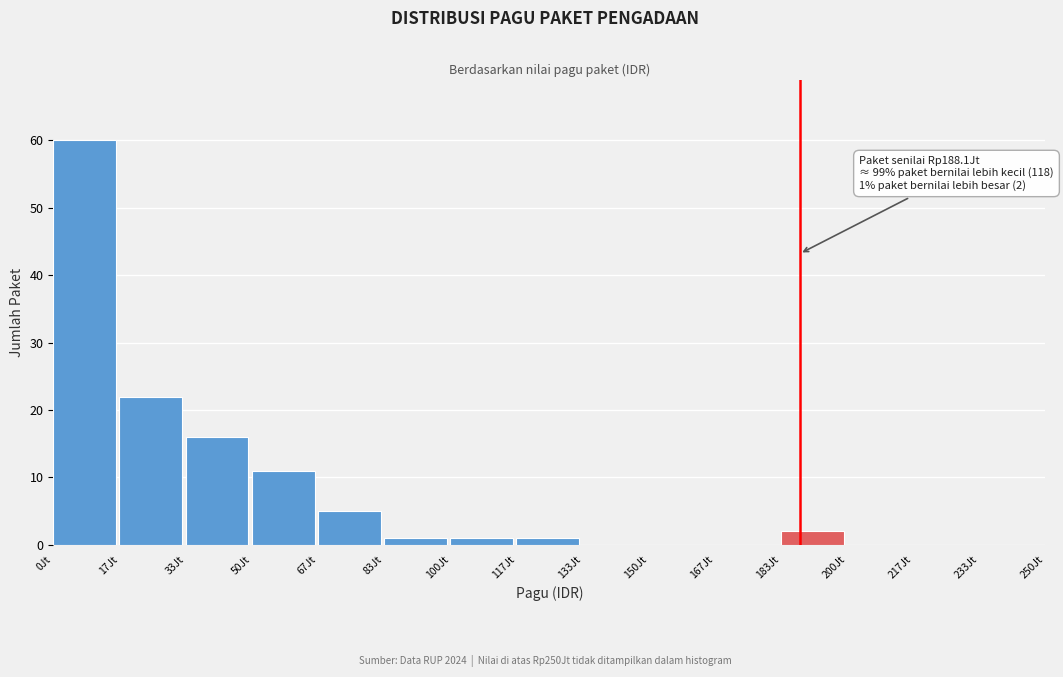

Reading right to left, list all the values displayed in this chart.

233Jt=0	217Jt=0	200Jt=0	183Jt=2	167Jt=0	150Jt=0	133Jt=0	117Jt=1	100Jt=1	83Jt=1	67Jt=5	50Jt=11	33Jt=16	17Jt=22	0Jt=60